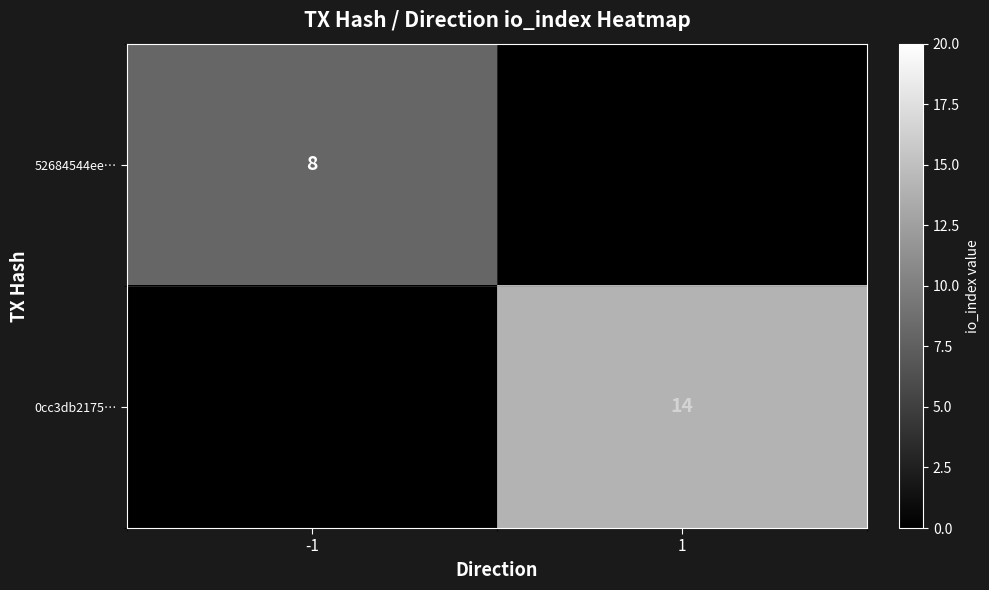

The 52684544ee… series shows 8 at -1. True or false?

True